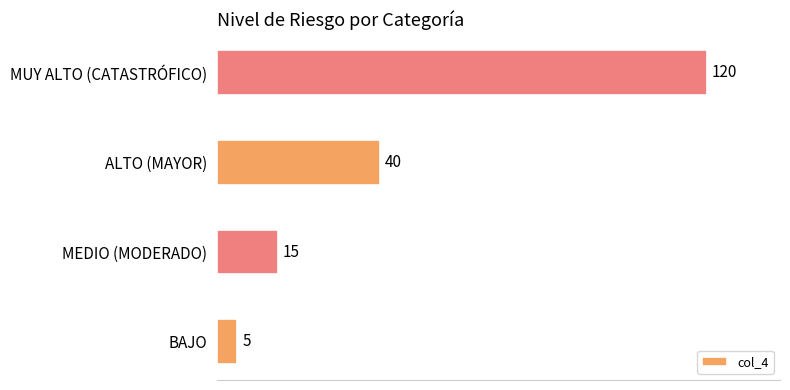

Is it true that the value at MUY ALTO (CATASTRÓFICO) is 211?

False